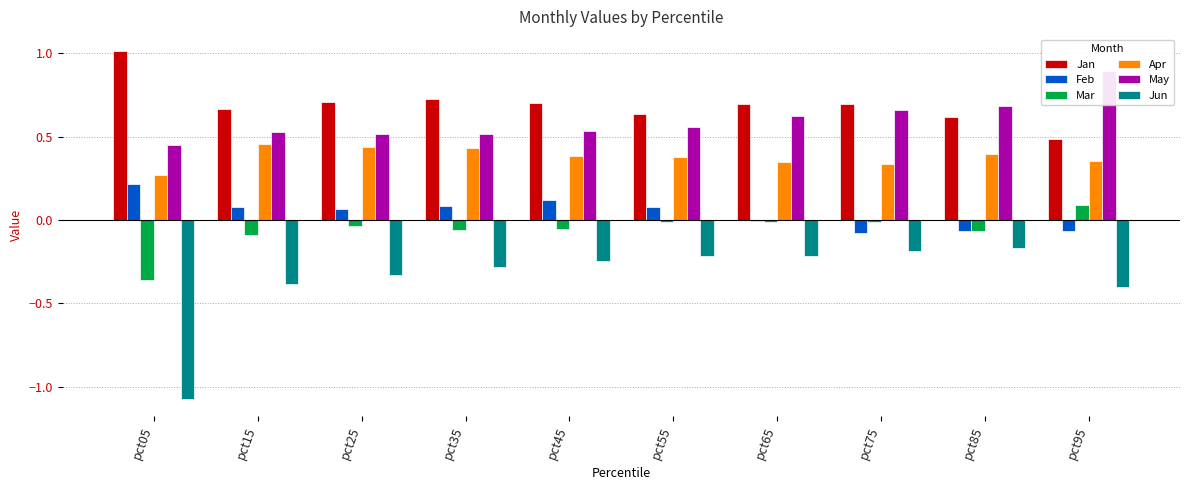

Is it true that Feb equals 0.2 at pct45?

False